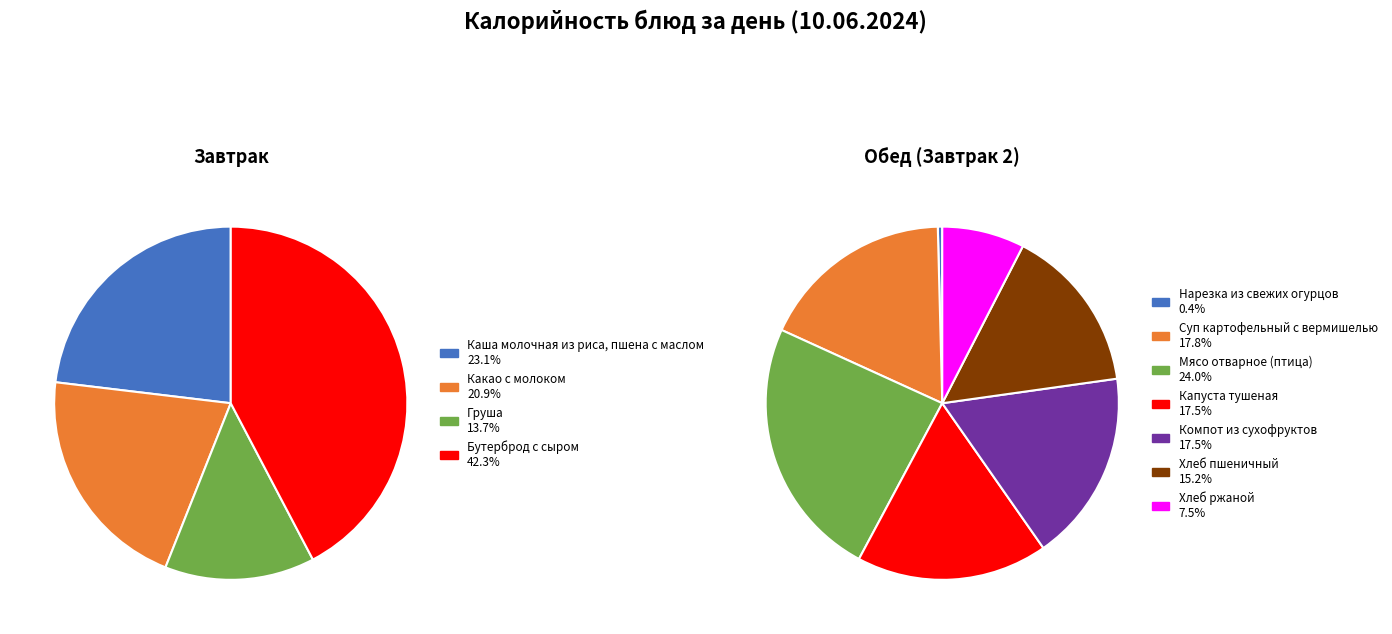

How many slices are in this pie chart?

11